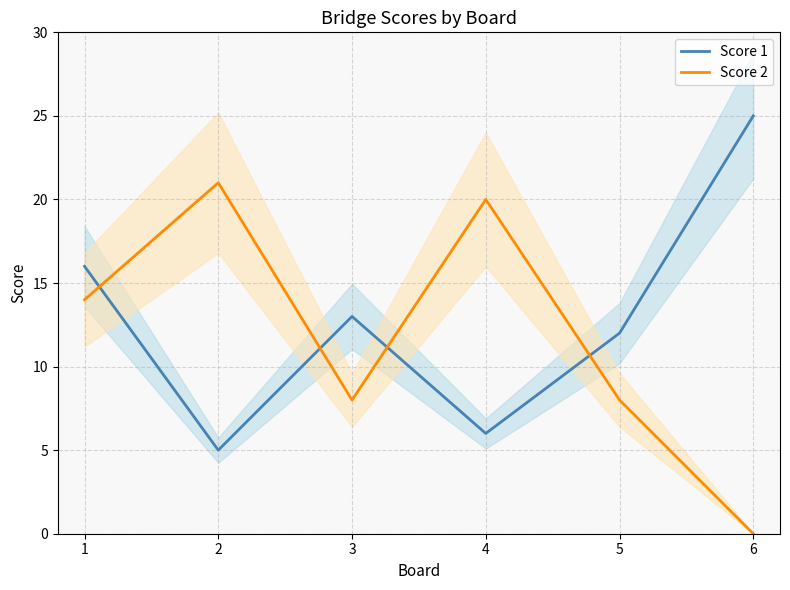

Which series ends up on top after the final intersection of Score 1 and Score 2?

Score 1